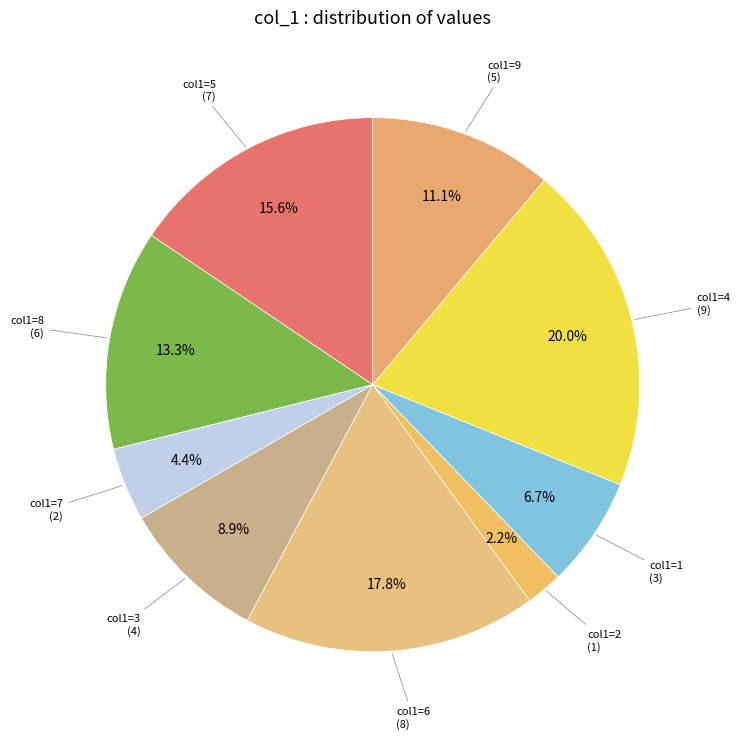

Count the number of slices in the pie.

9